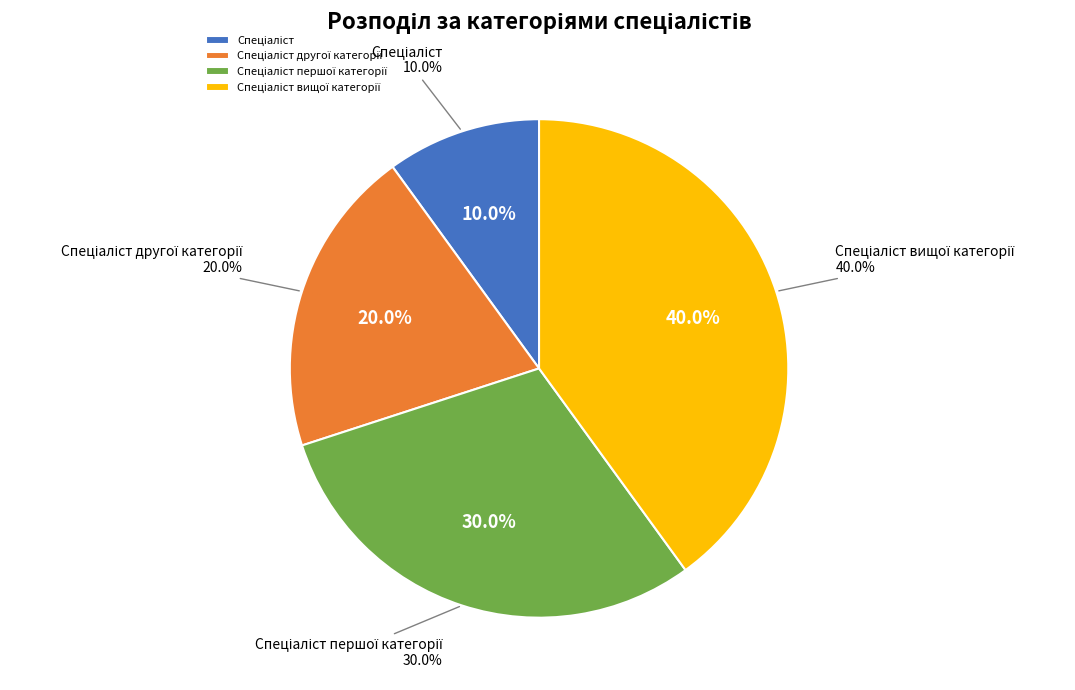

True or false: Спеціаліст вищої категорії accounts for 40% of the total.

True